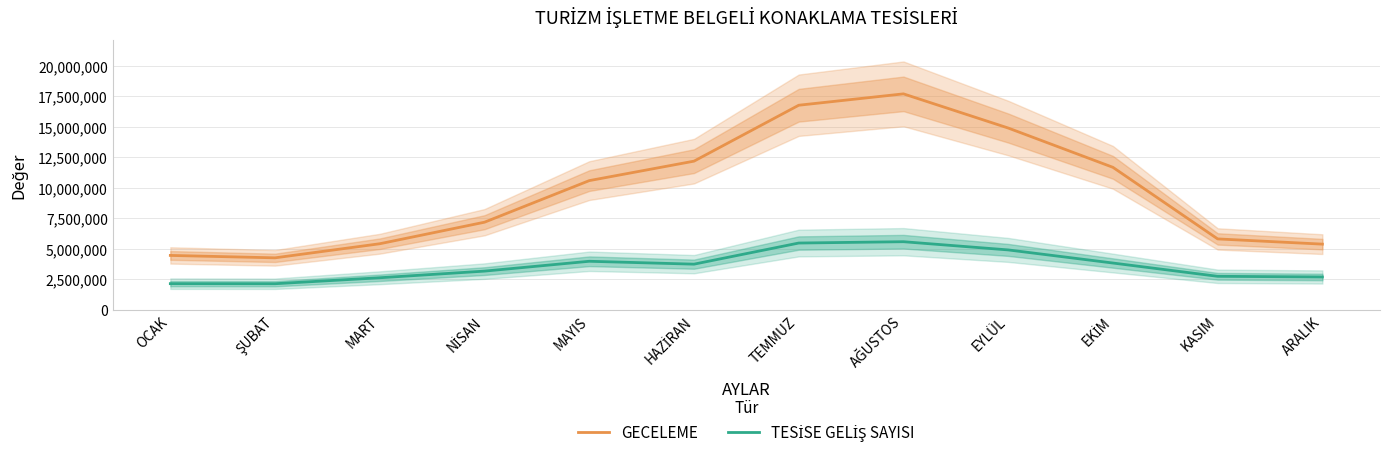

True or false: TESİSE GELİŞ SAYISI and GECELEME intersect in this chart.

False